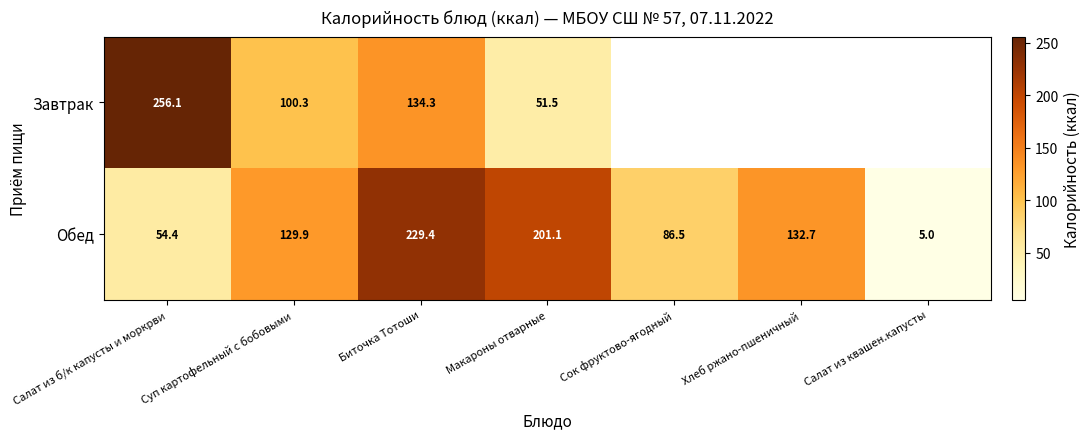

At which category is the sum across all series the highest?

Биточка Тотоши